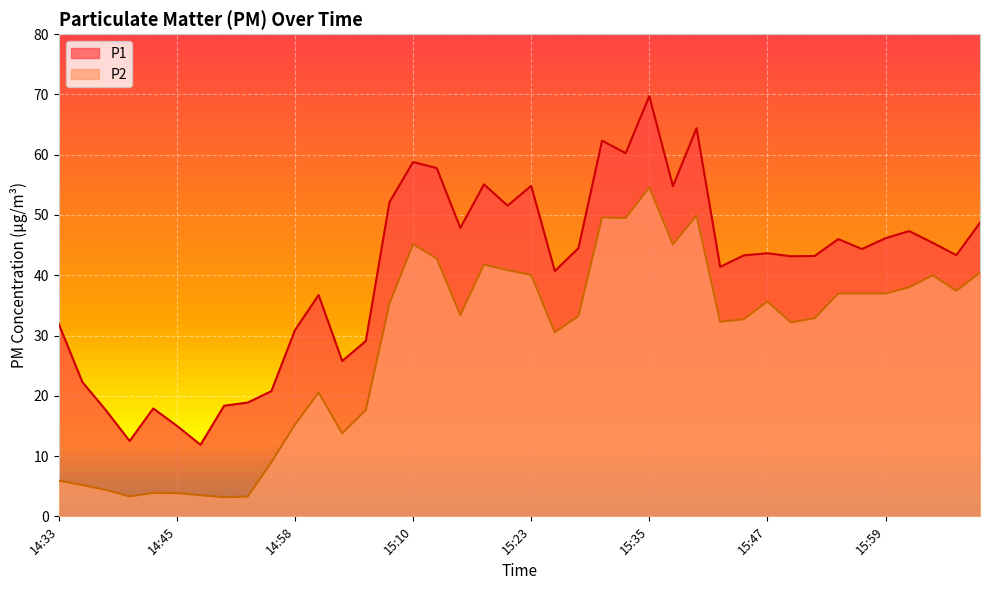

Between 15:59 and 15:01, which is larger?

15:59